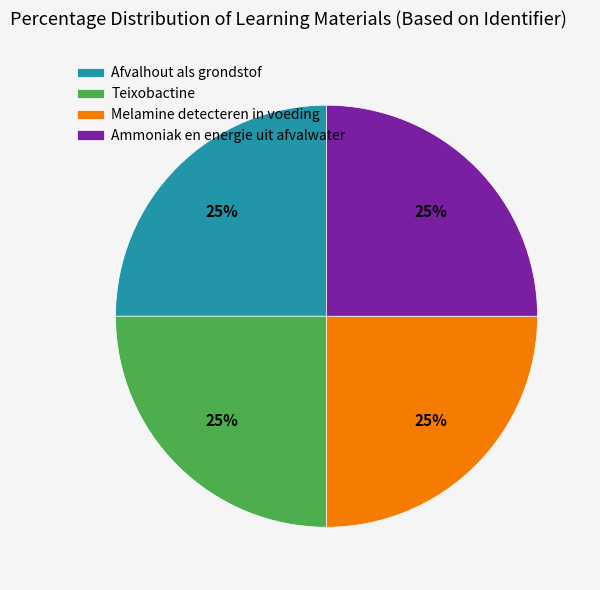

Approximately how many times larger is the value at Afvalhout als grondstof compared to Ammoniak en energie uit afvalwater?

1.0